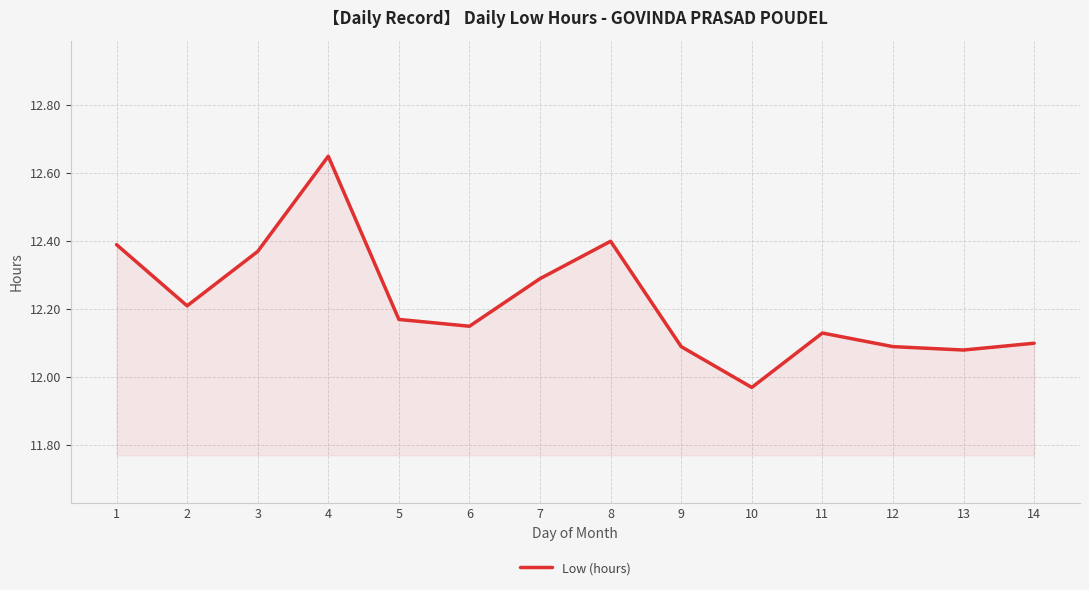

How many lines are shown in the chart?

1